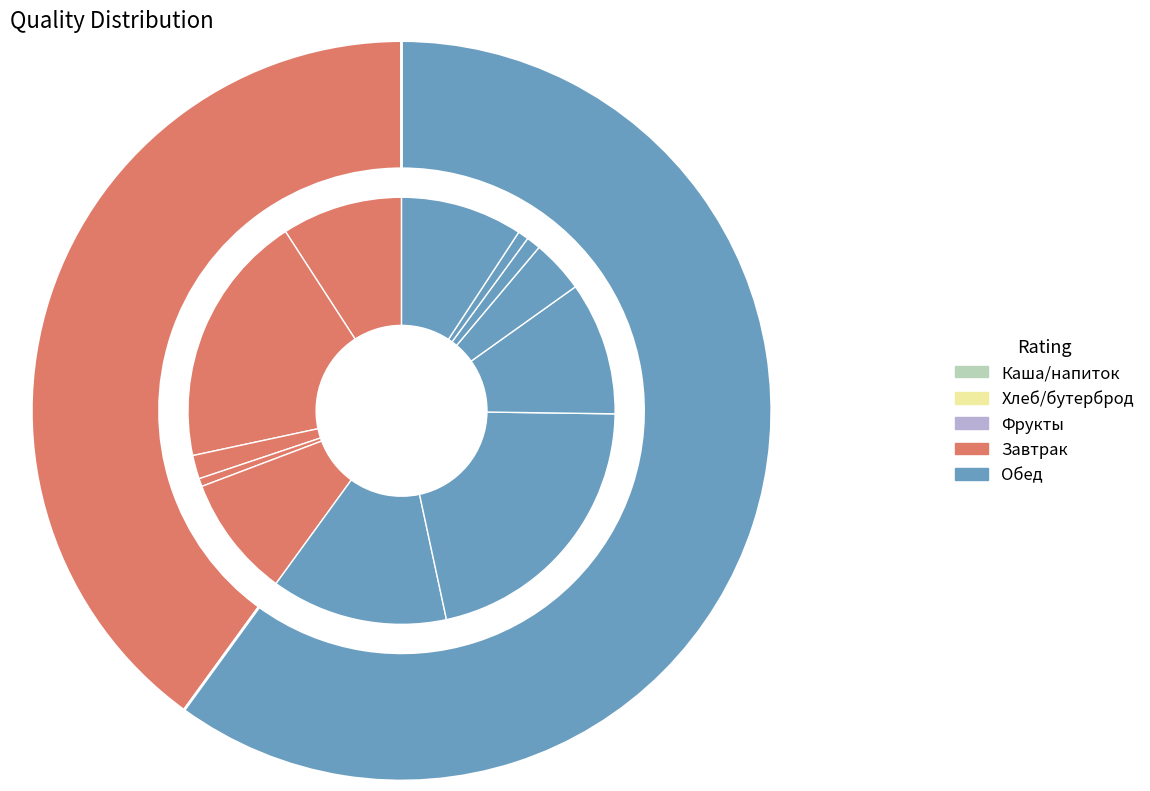

Which slice is the smallest?

Хлеб ржаной (завтрак)